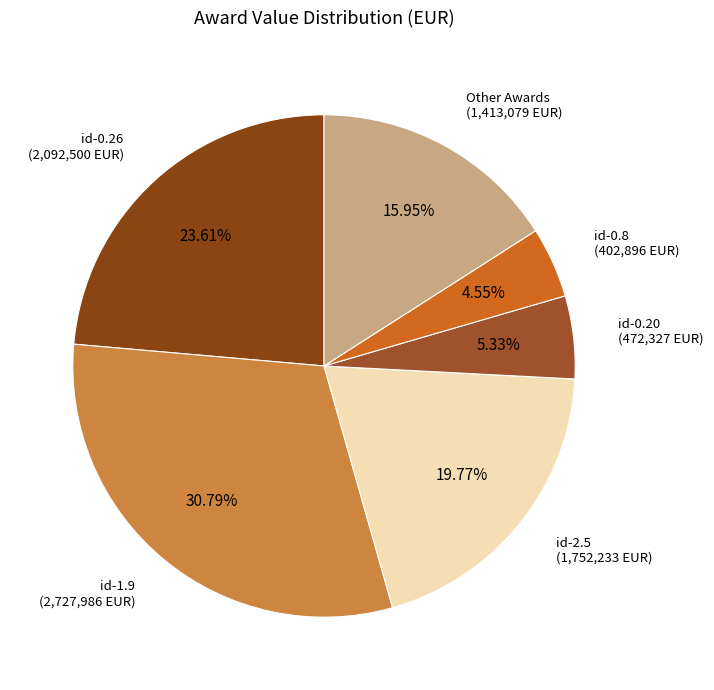

Do id-2.5 (1,752,233 EUR) and id-0.20 (472,327 EUR) together represent more than half of the pie?

No